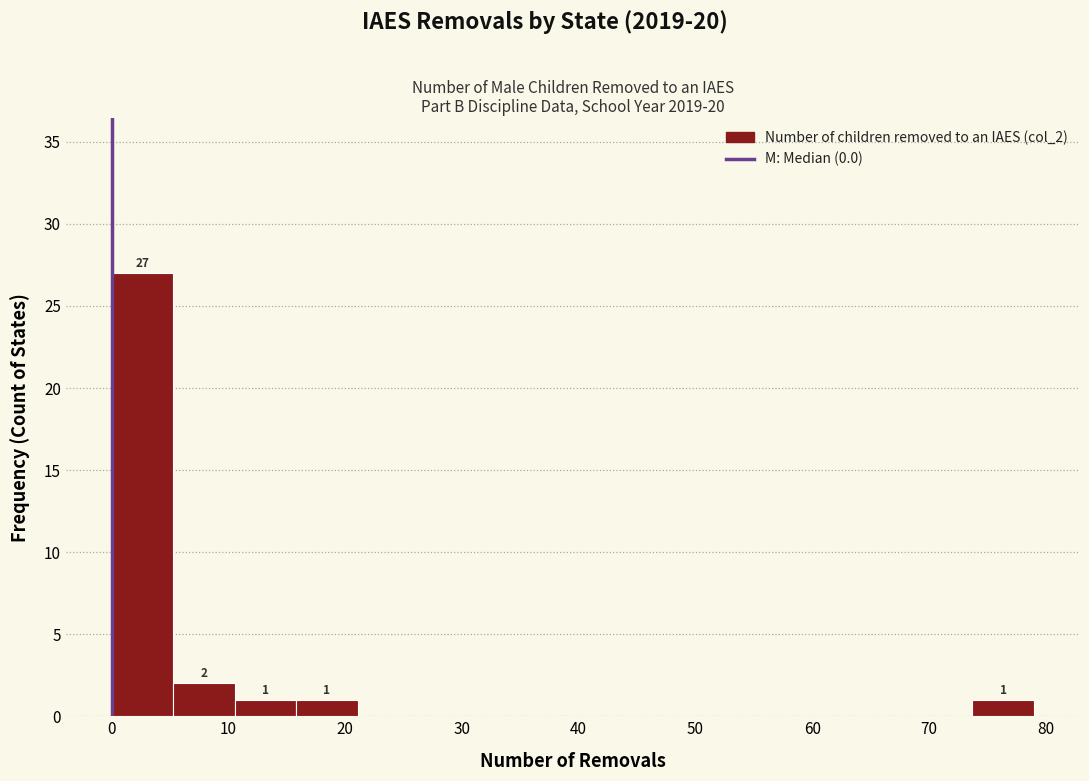

Which range on the x-axis has the tallest bar?

0 to 5